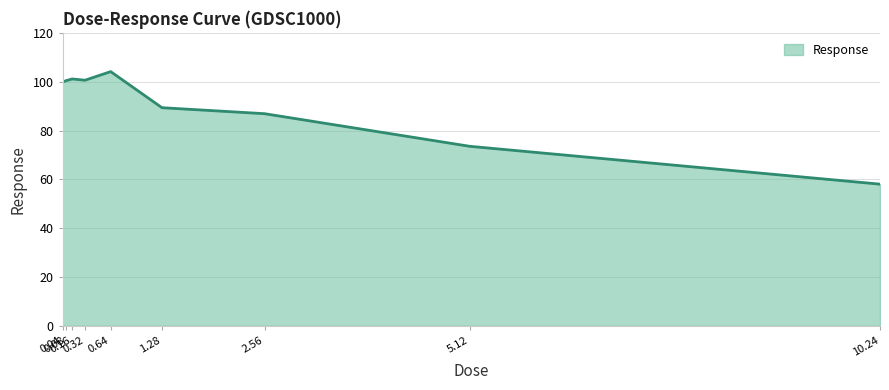

What is the maximum value shown in the chart?

104.1